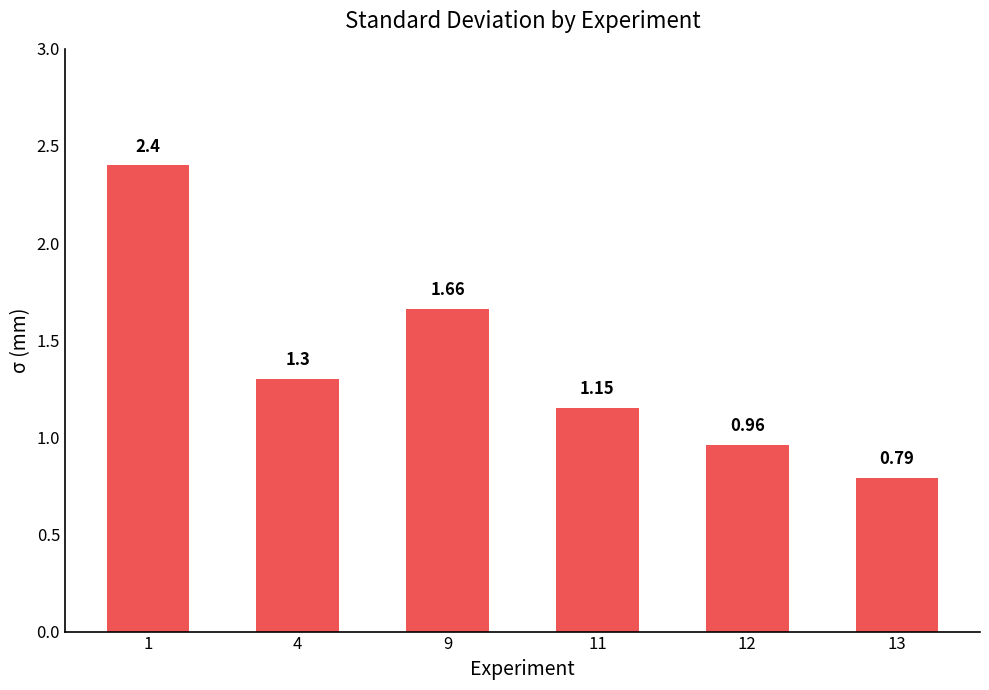

What is the value of the 1st bar from the left?

2.4